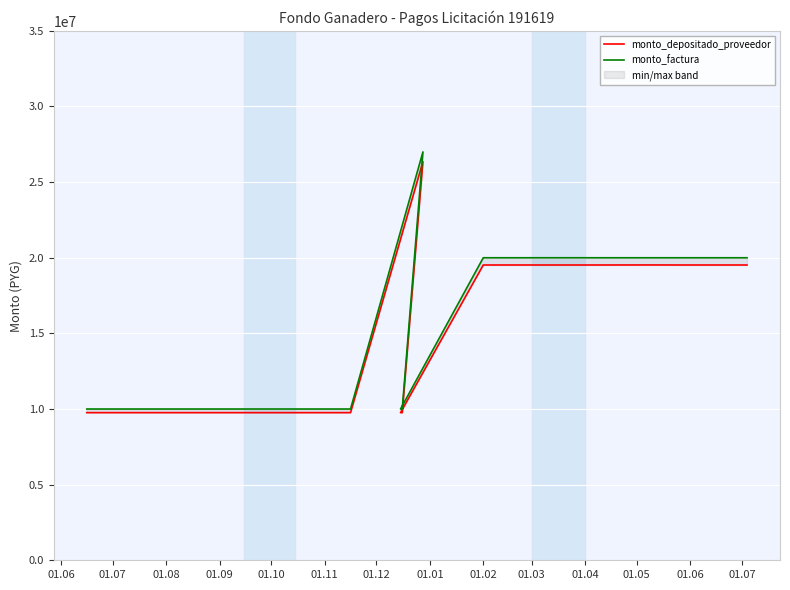

At how many categories does at least one series exceed 22374373?

1